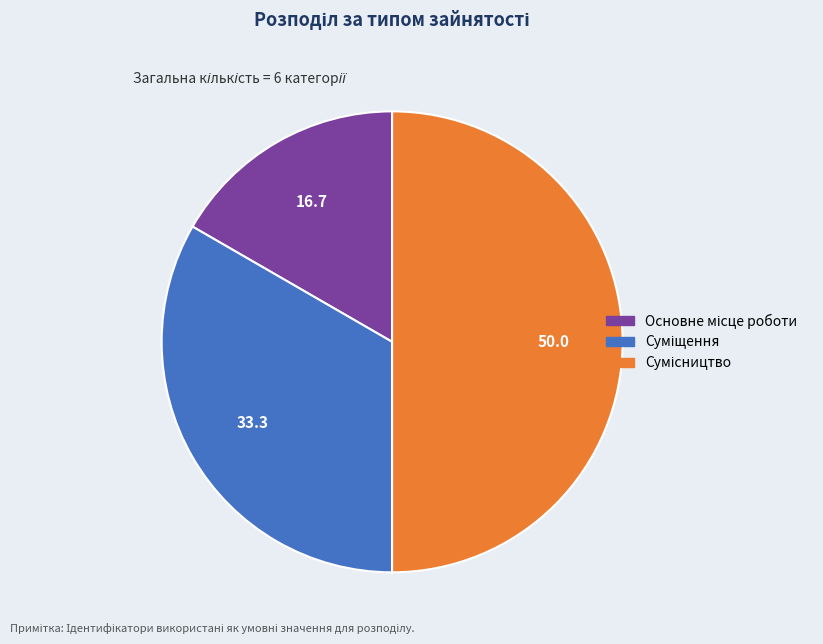

To the nearest percent, what is the combined percentage of Основне місце роботи and Сумісництво?

67%